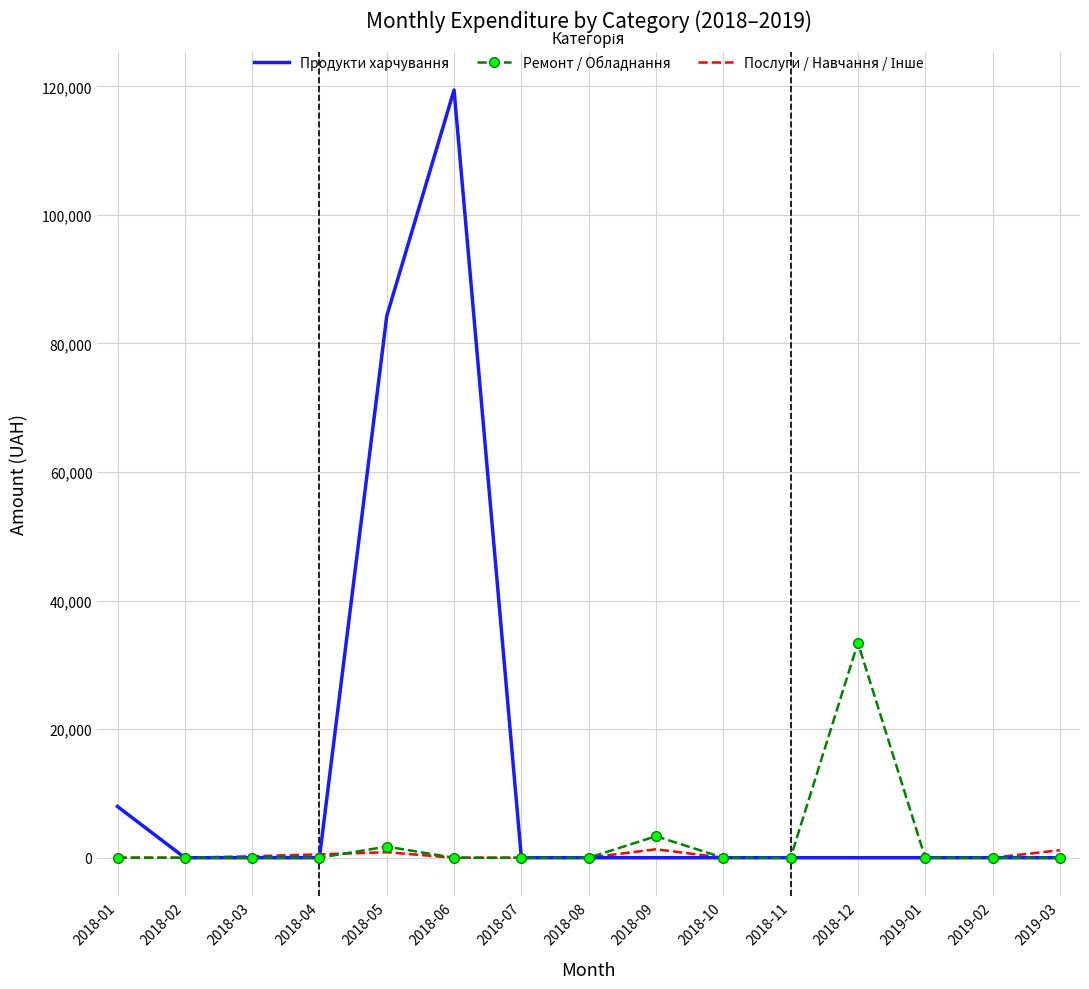

What is the total value across all series at 2018-01?

7964.6